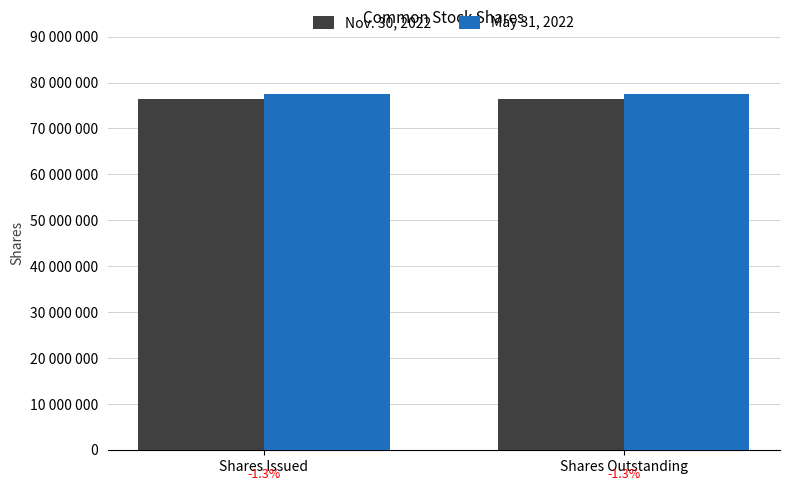

Is it true that Nov. 30, 2022 equals 76464373 at Shares Issued?

True